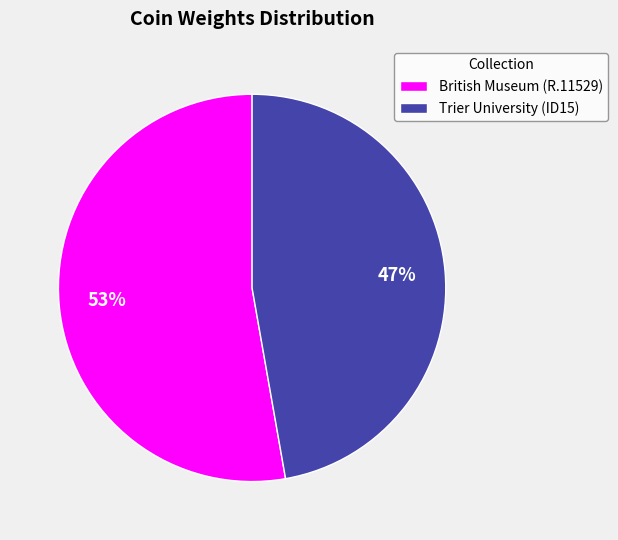

What is the ratio of the value at Trier University (ID15) to the value at British Museum (R.11529)?

0.9